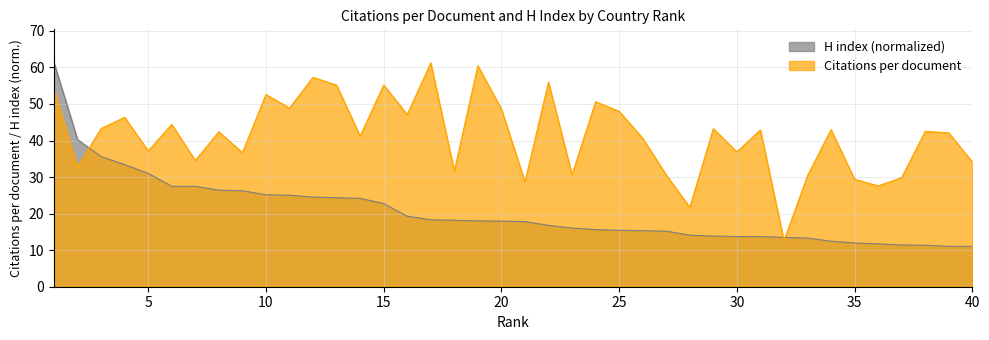

The value of Citations per document at 18 is 8.5. True or false?

False